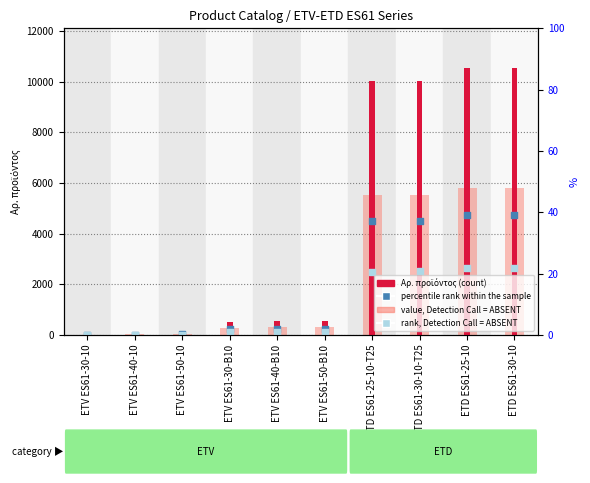

What are all the series names shown in the legend?

Αρ. προϊόντος, value, Detection Call = ABSENT, percentile rank within the sample, rank, Detection Call = ABSENT